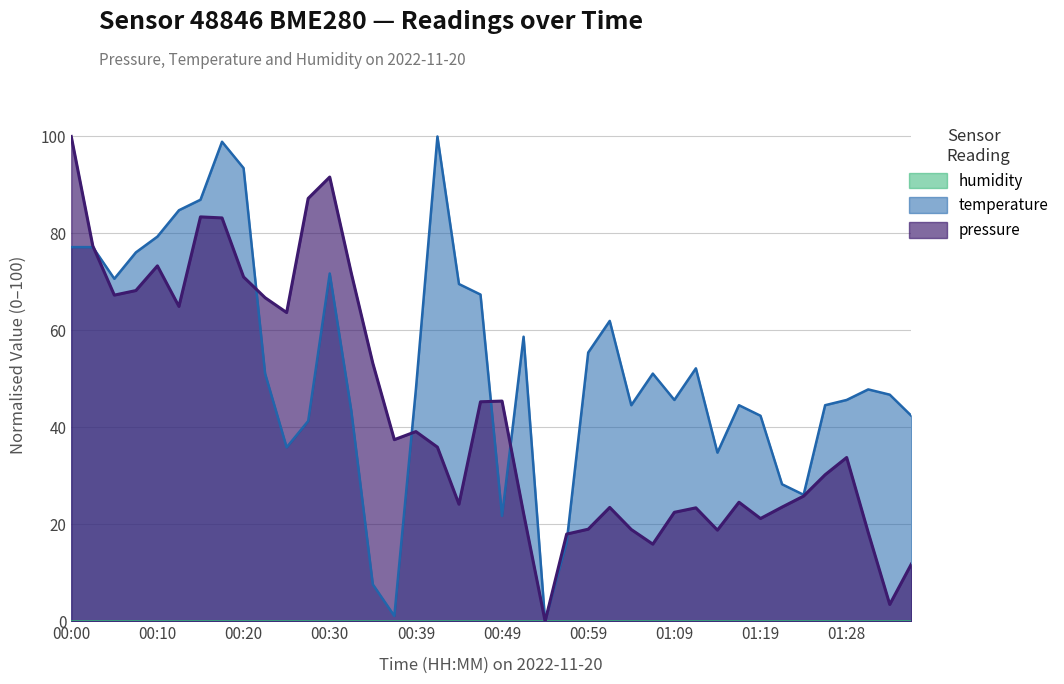

What is the maximum value shown in the chart?

100.0